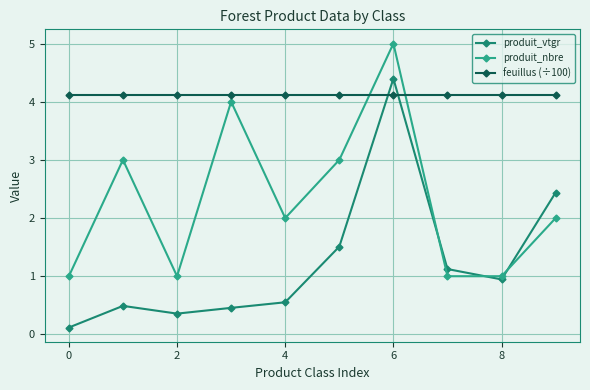

How many lines are shown in the chart?

3